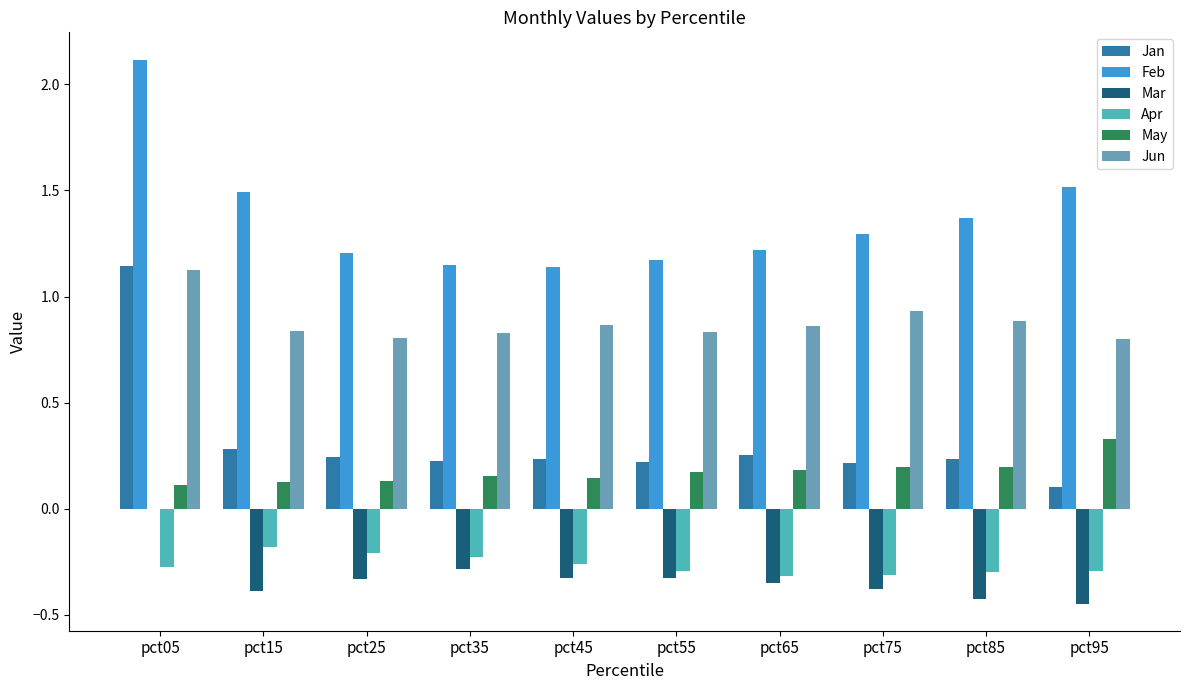

The Jan series shows 0.4 at pct15. True or false?

False